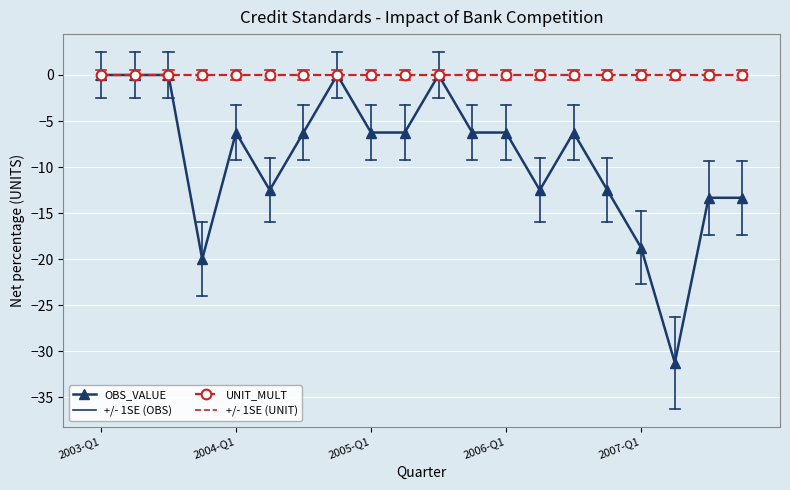

What is the smallest value displayed?

-31.2